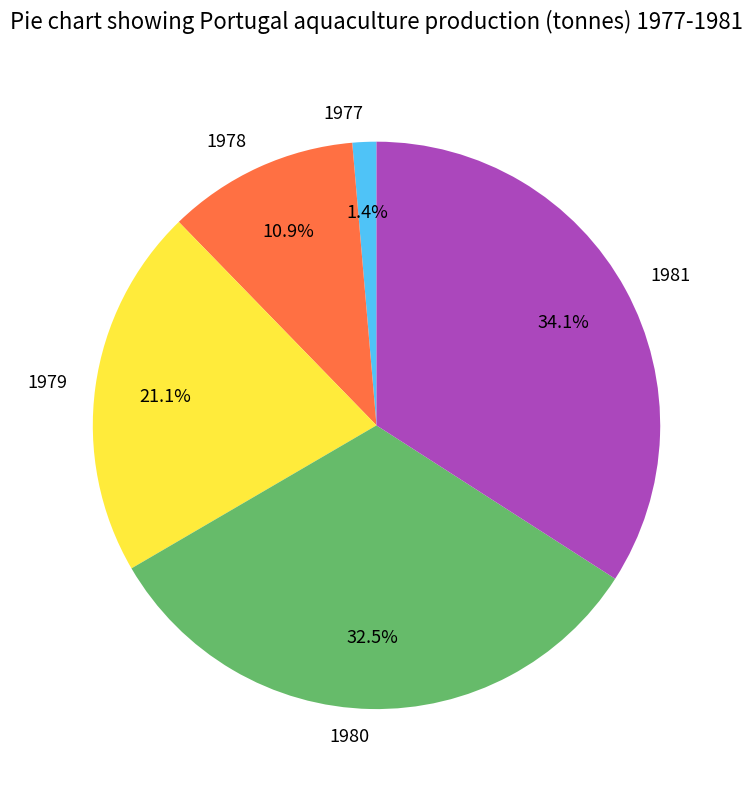

To the nearest percent, what is the difference between the largest and smallest slice percentages?

33%